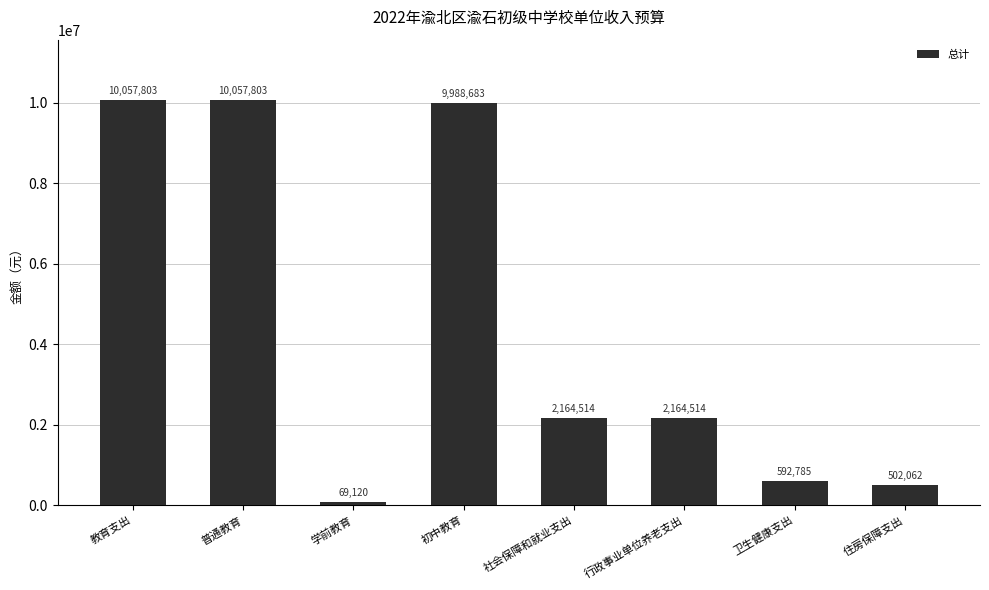

What is the difference between the values at 普通教育 and 初中教育?

69120.0